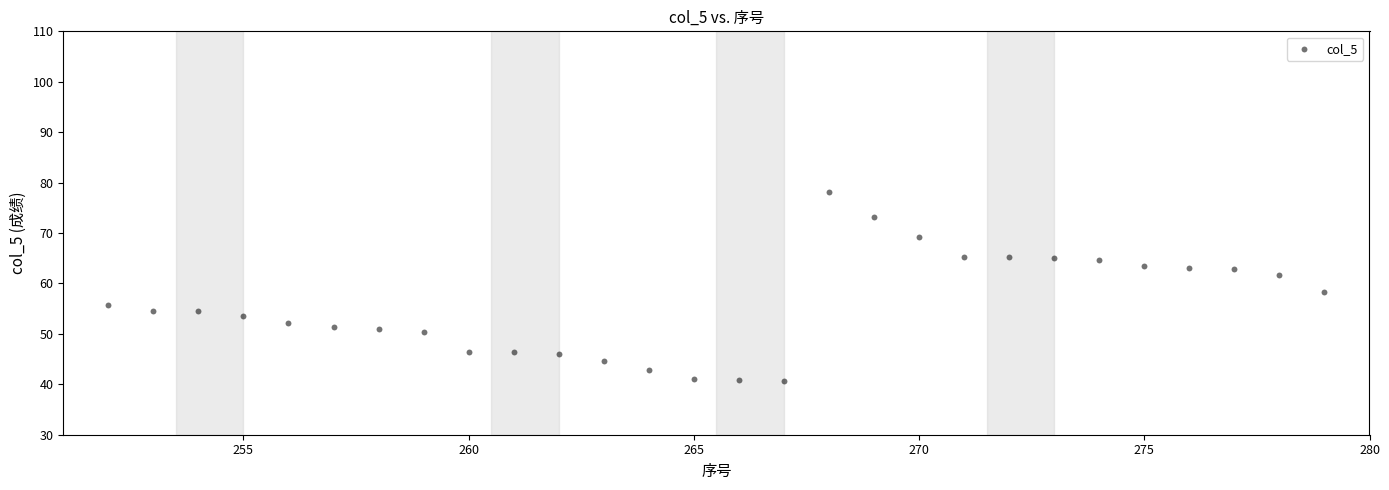

What is the range of X values (max minus min)?

27.0